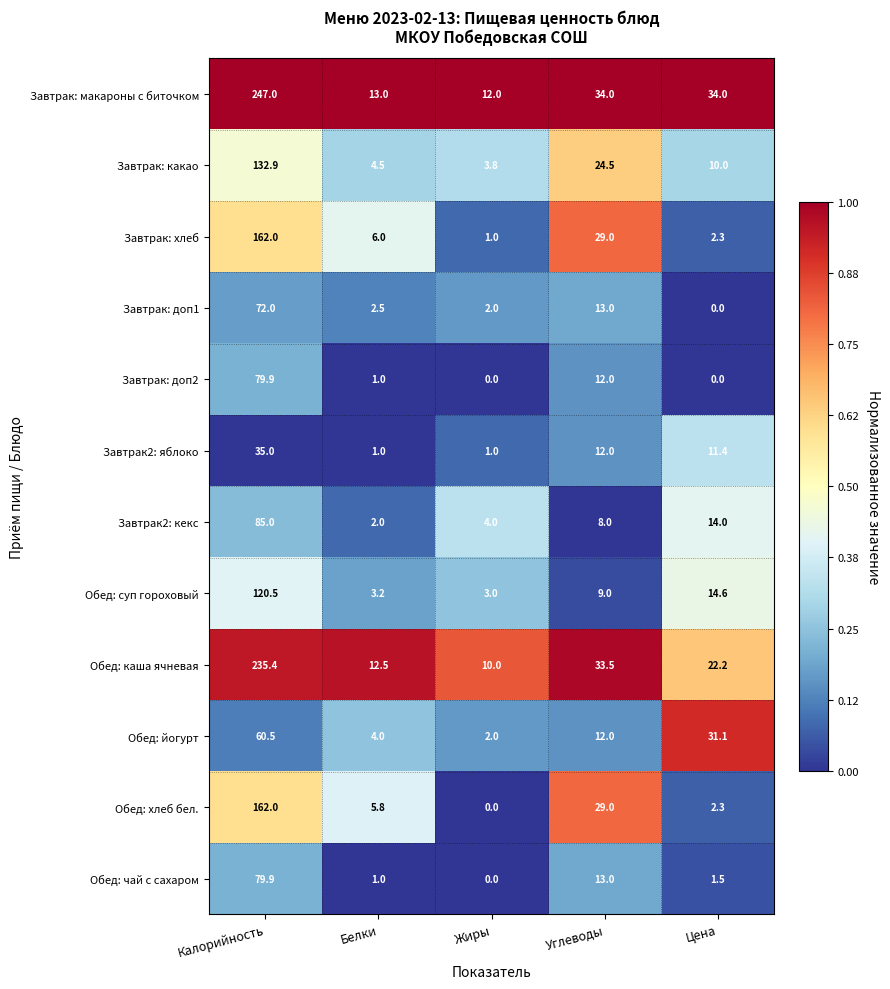

Which series changed the most between Жиры and Цена?

Обед: йогурт